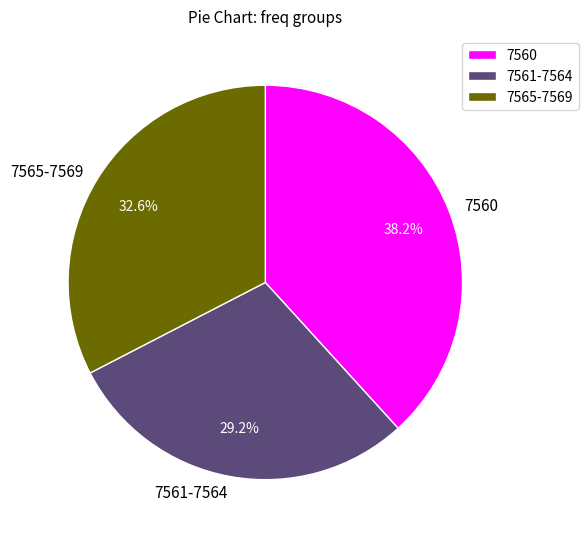

How many segments does this pie chart have?

3